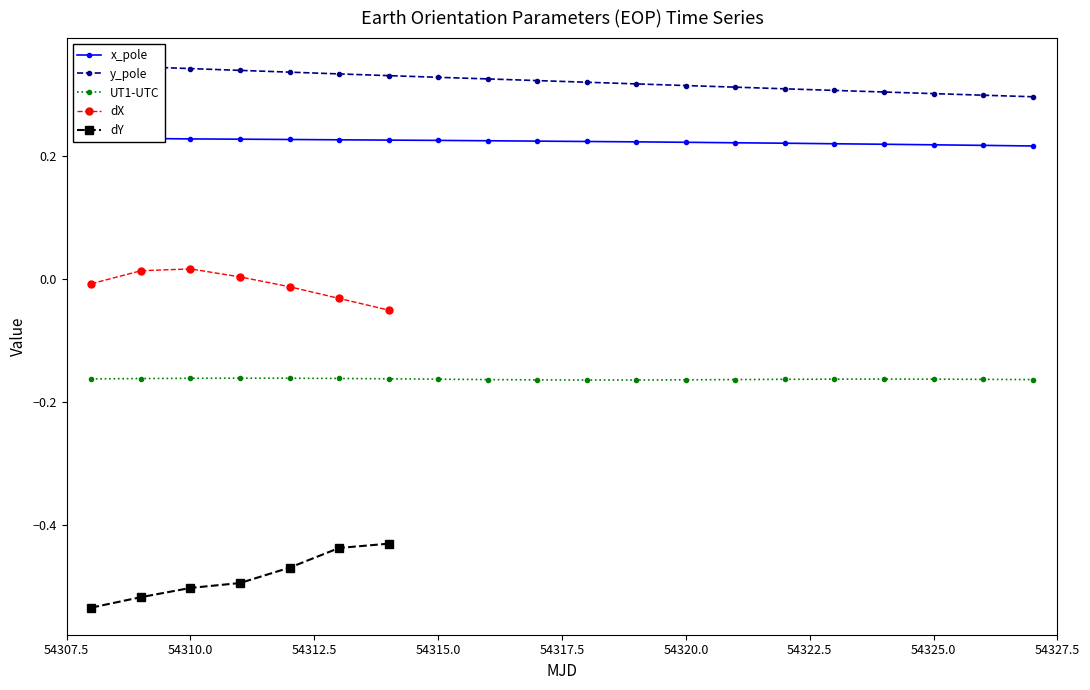

How many values in dX are above zero?

3